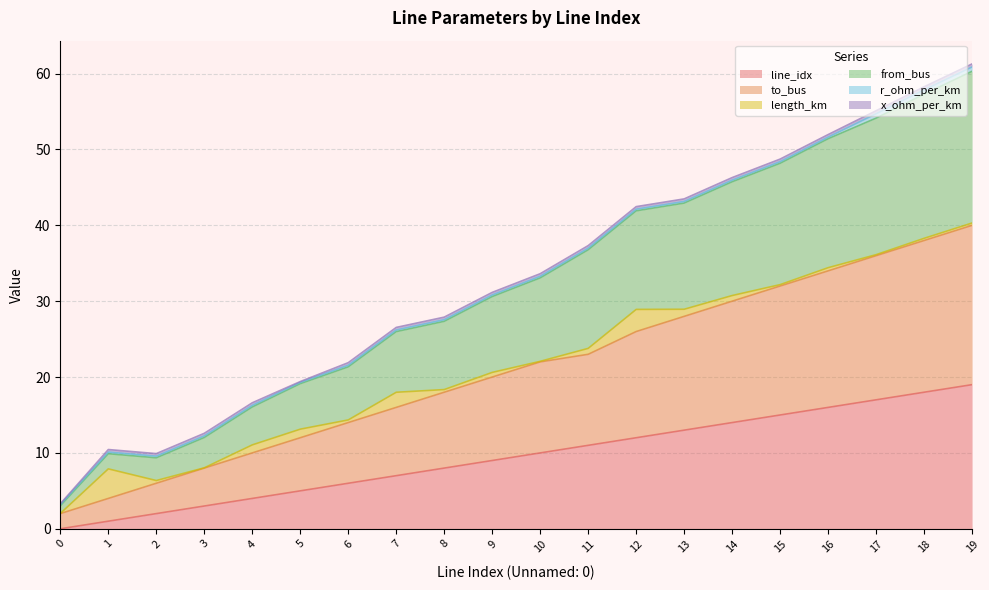

Does the chart display data point markers on the line(s)?

No